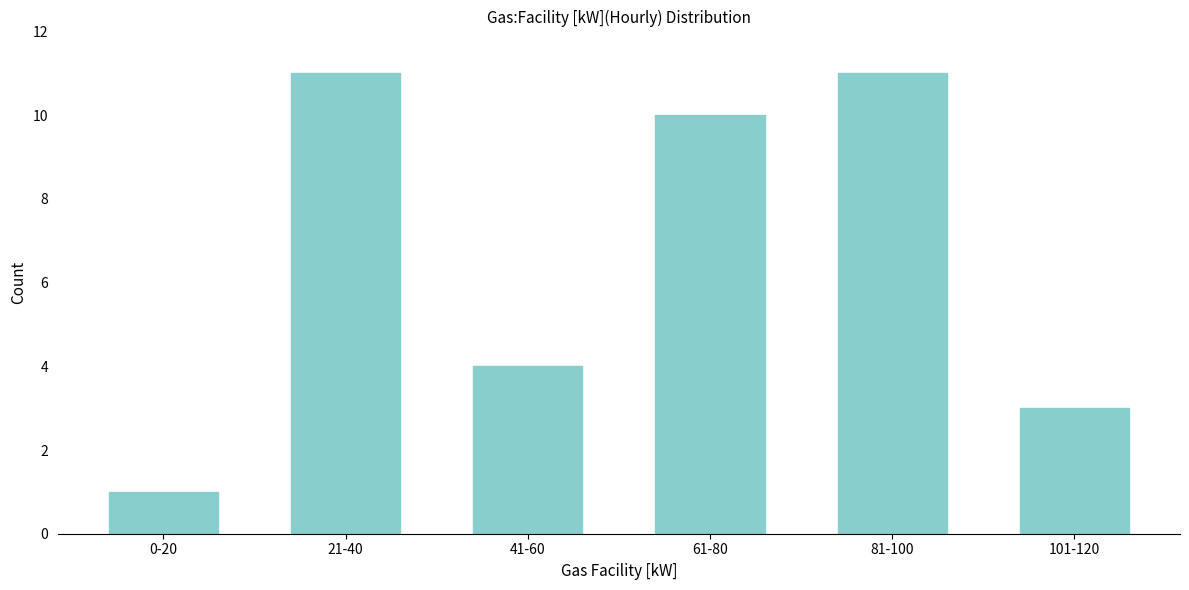

Reading right to left, what are all the values shown in this chart?

3	11	10	4	11	1